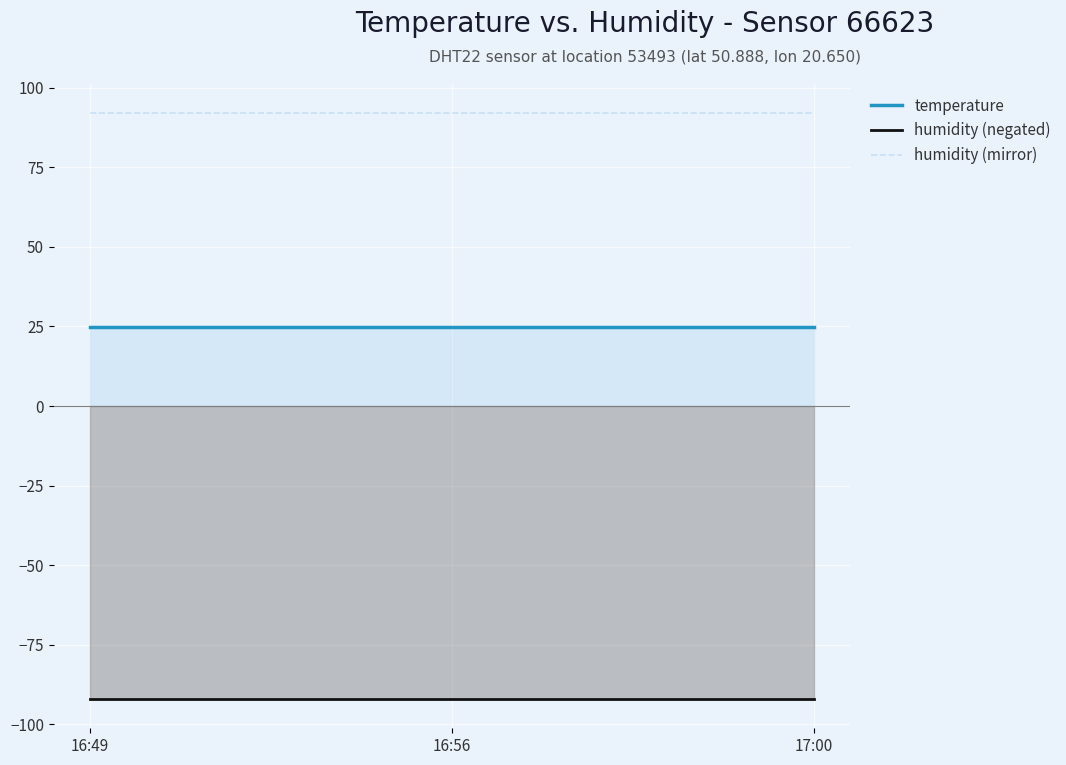

At which label is humidity (negated) closest to -92?

16:49